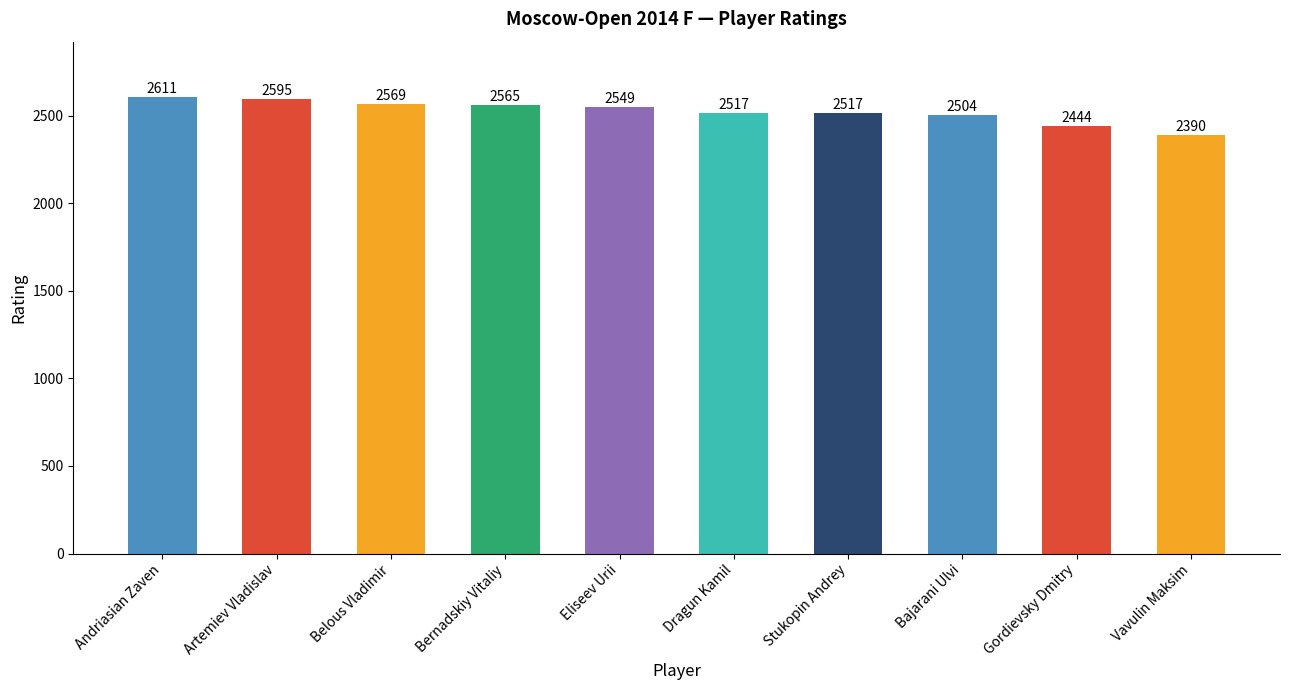

What is the sum of the values at Bernadskiy Vitaliy and Eliseev Urii?

5114